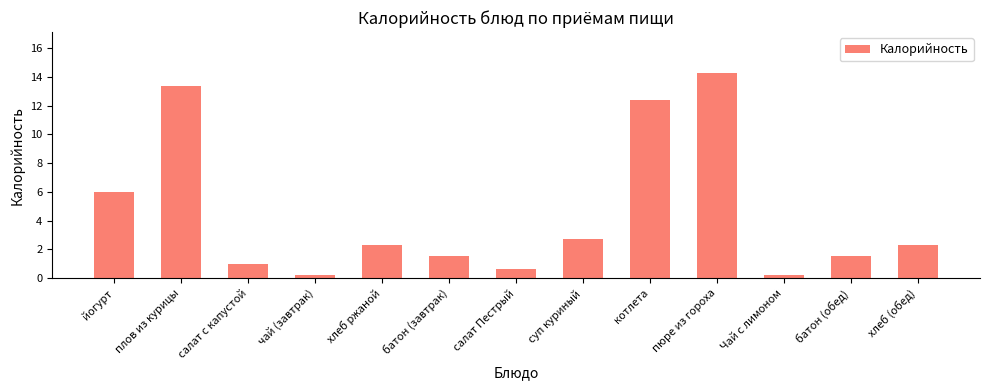

At which label does the data first exceed 2?

йогурт